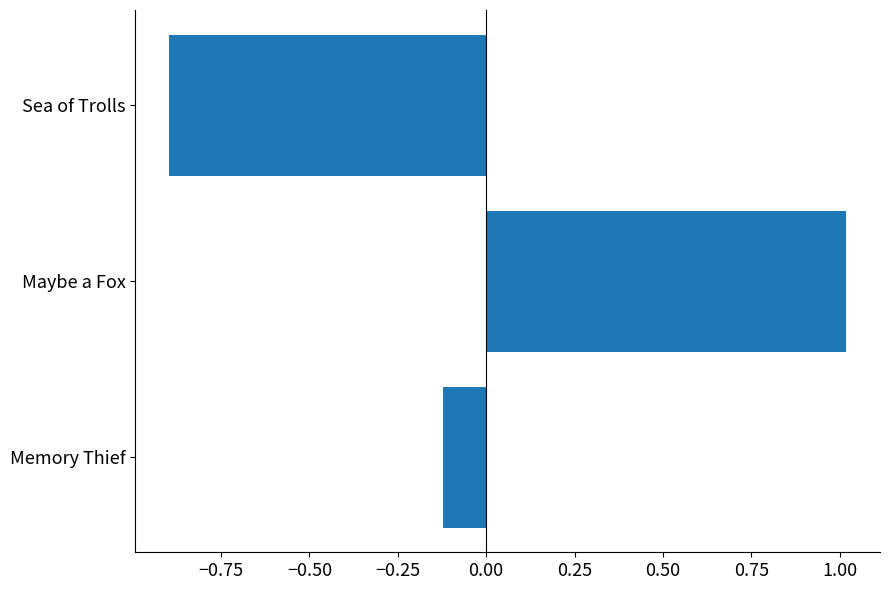

How many values are below 0?

2